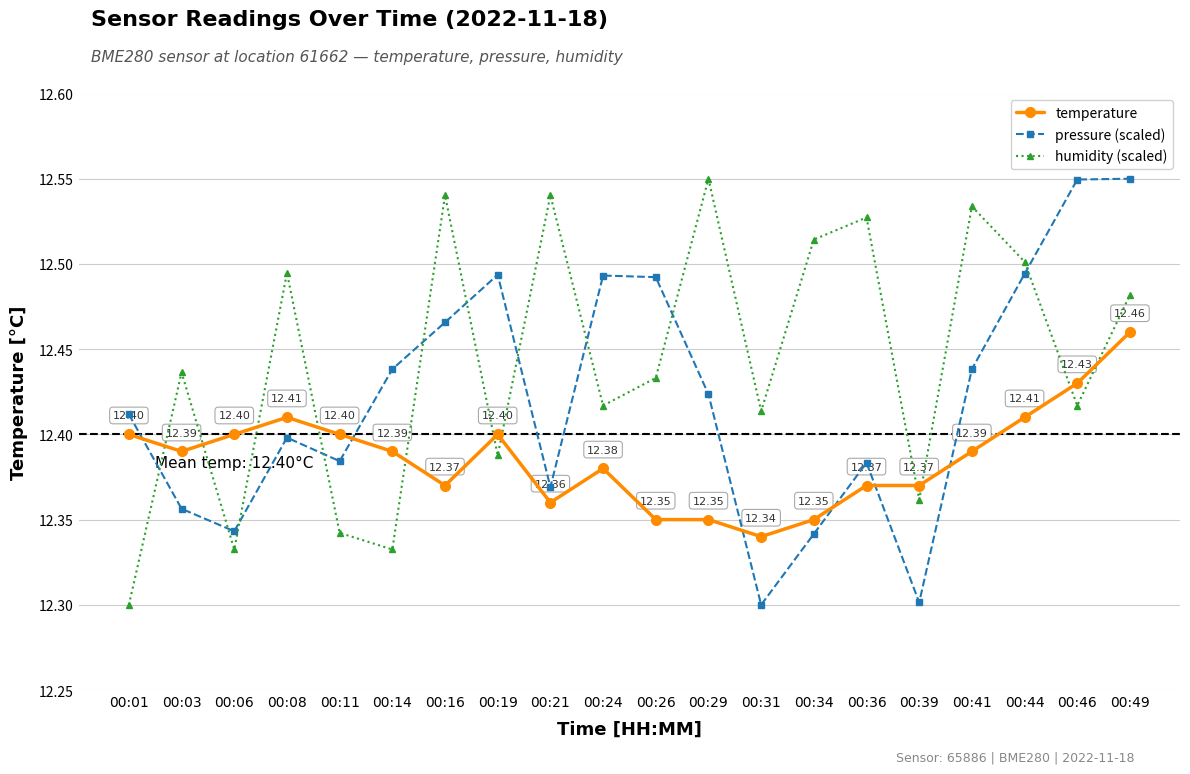

In humidity (scaled), how many points are lower than both neighbors (excluding endpoints)?

7